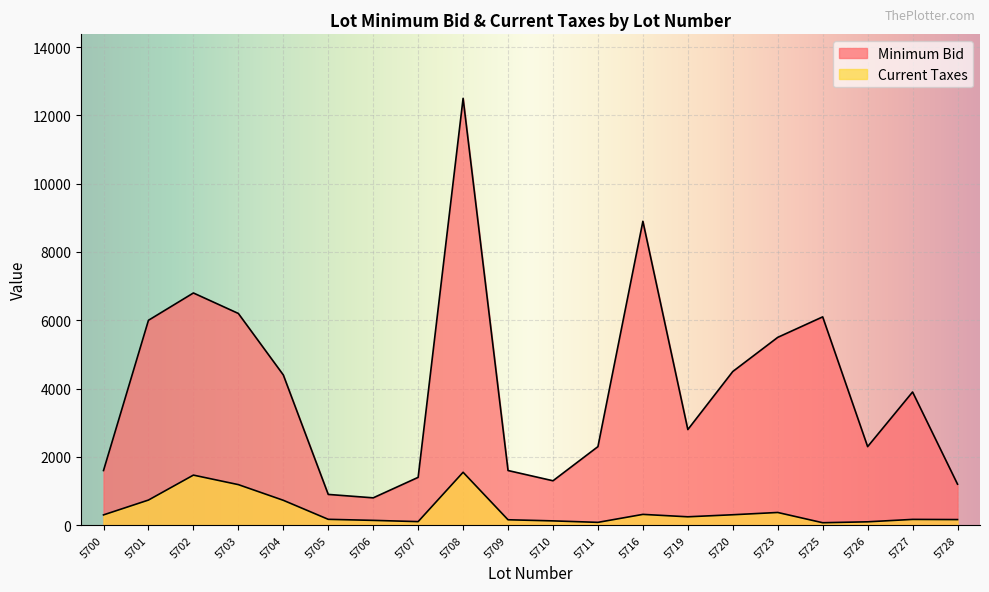

List the series in order of their overall mean, lowest first.

Current Taxes, Minimum Bid